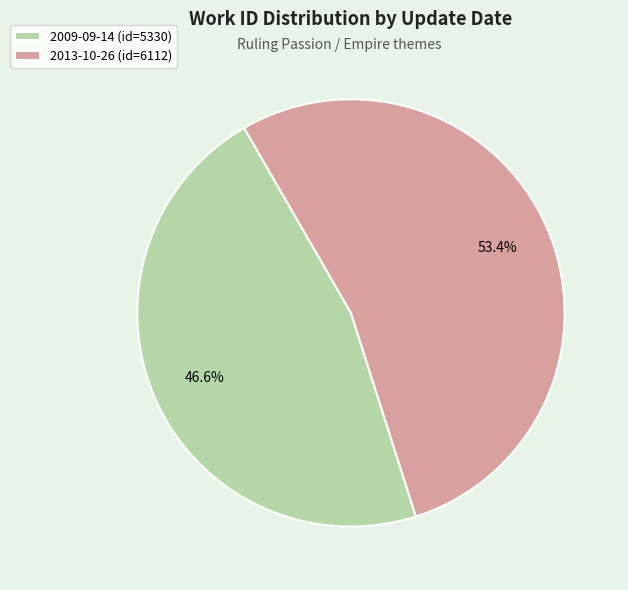

Which category accounts for the majority?

2013-10-26